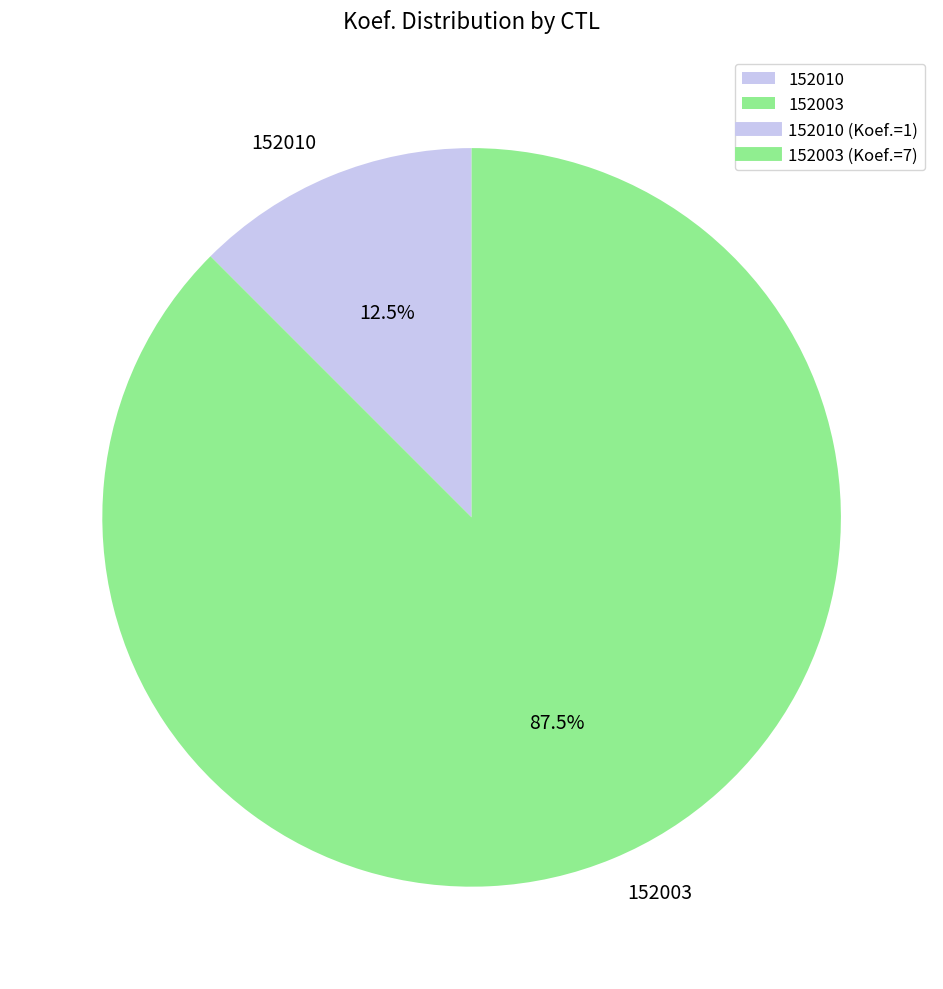

What percentage is NOT represented by 152010?

87.5%